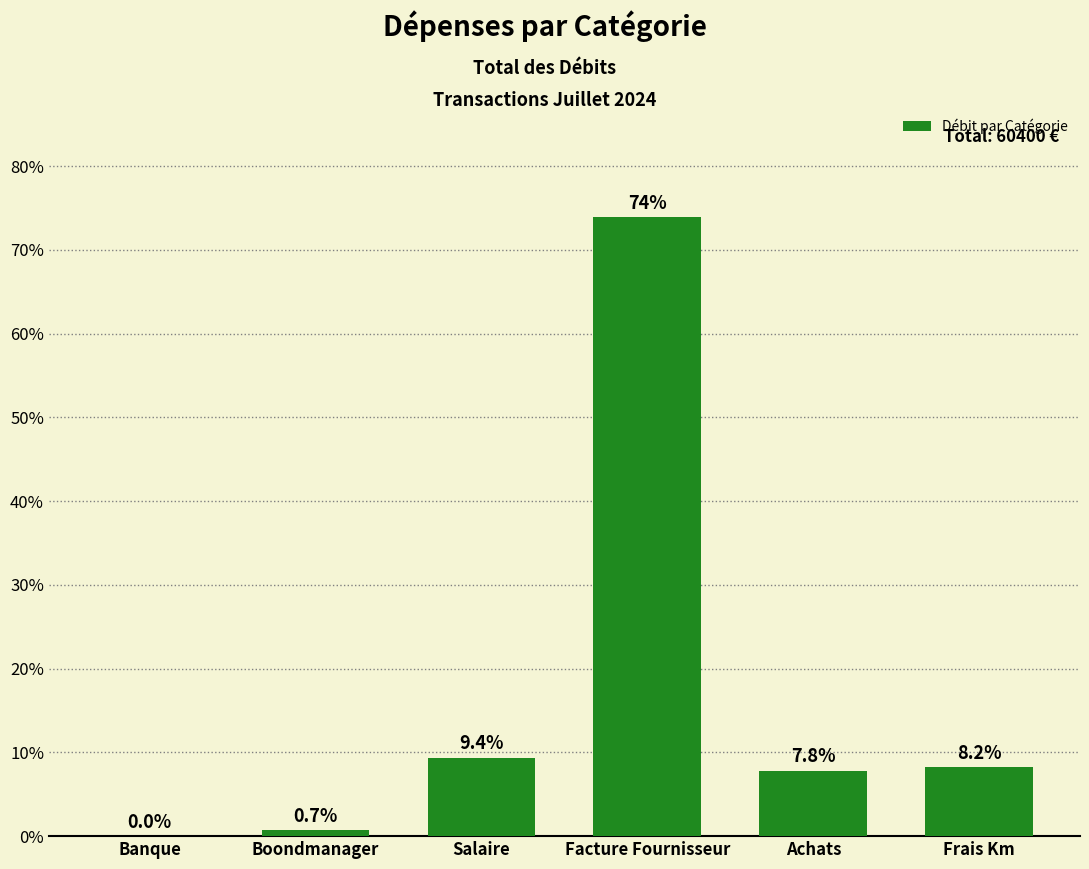

Approximately how many times larger is the value at Facture Fournisseur compared to Frais Km?

9.0